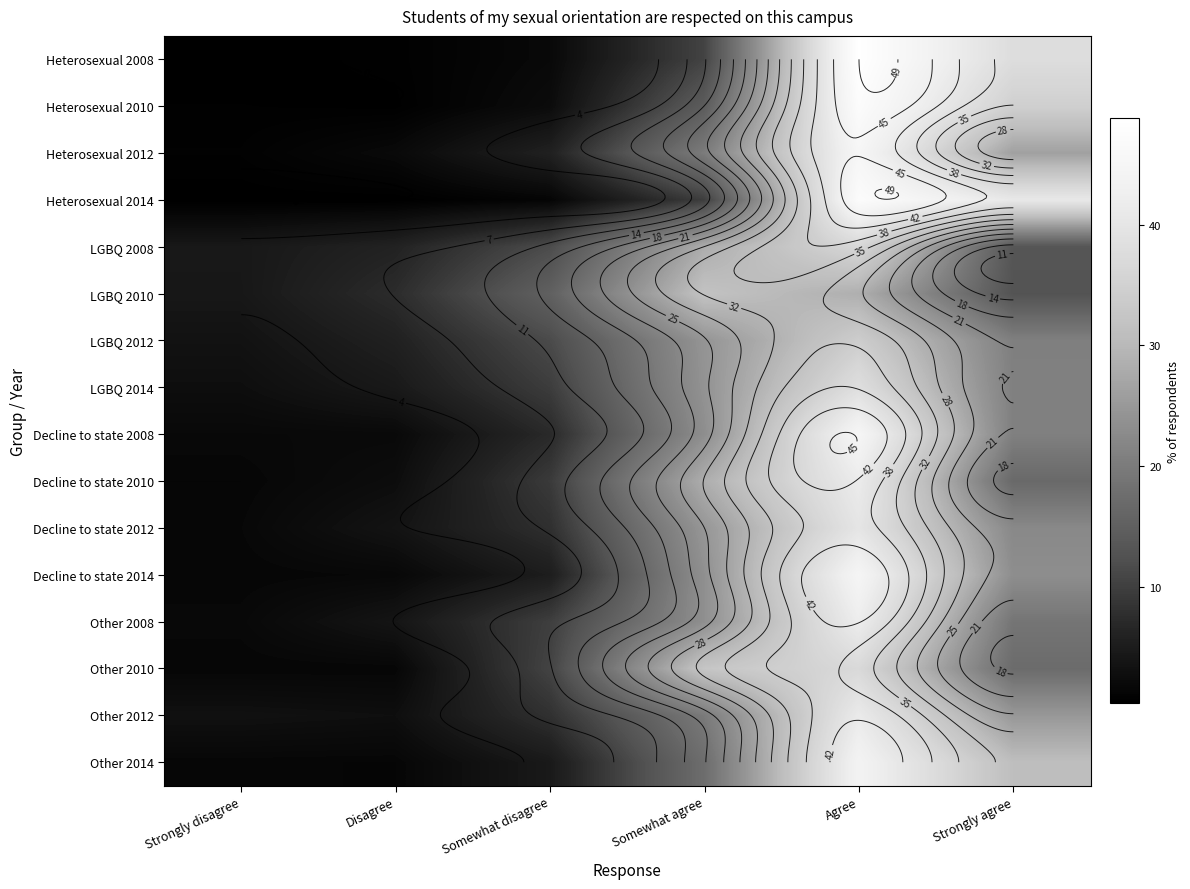

True or false: LGBQ 2010 has a value of 31.7 at Somewhat agree.

True